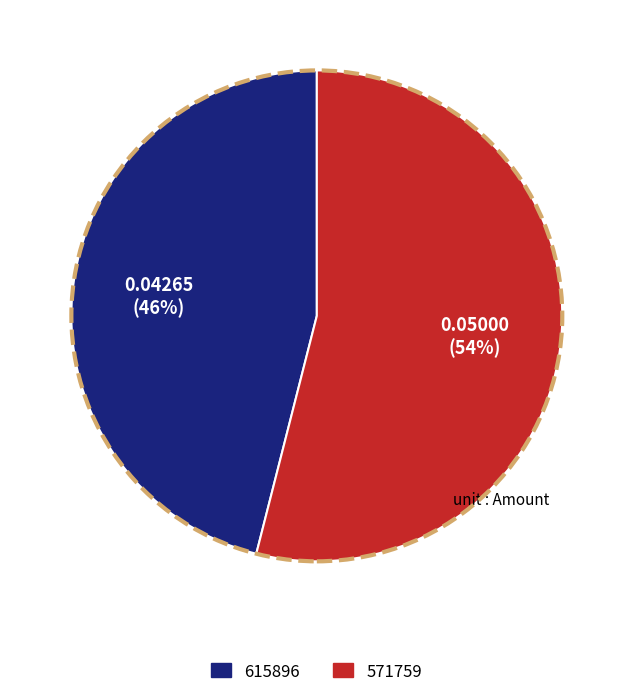

The 571759 slice represents 66% of the pie. True or false?

False